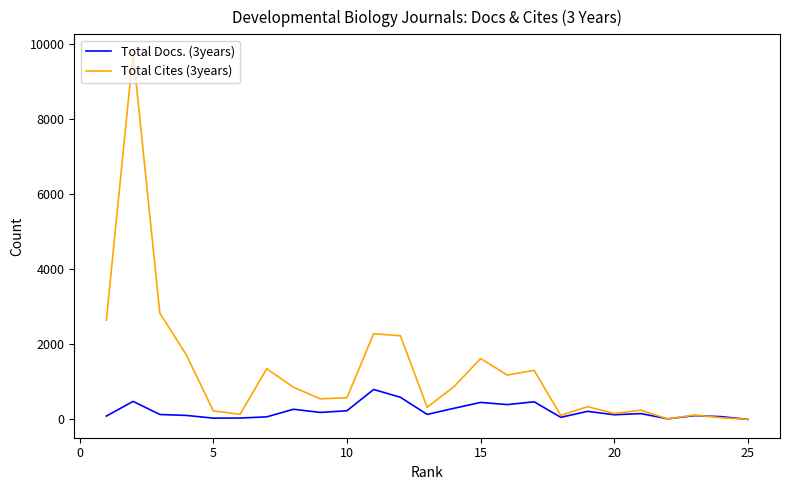

Count the number of data series in this chart.

2